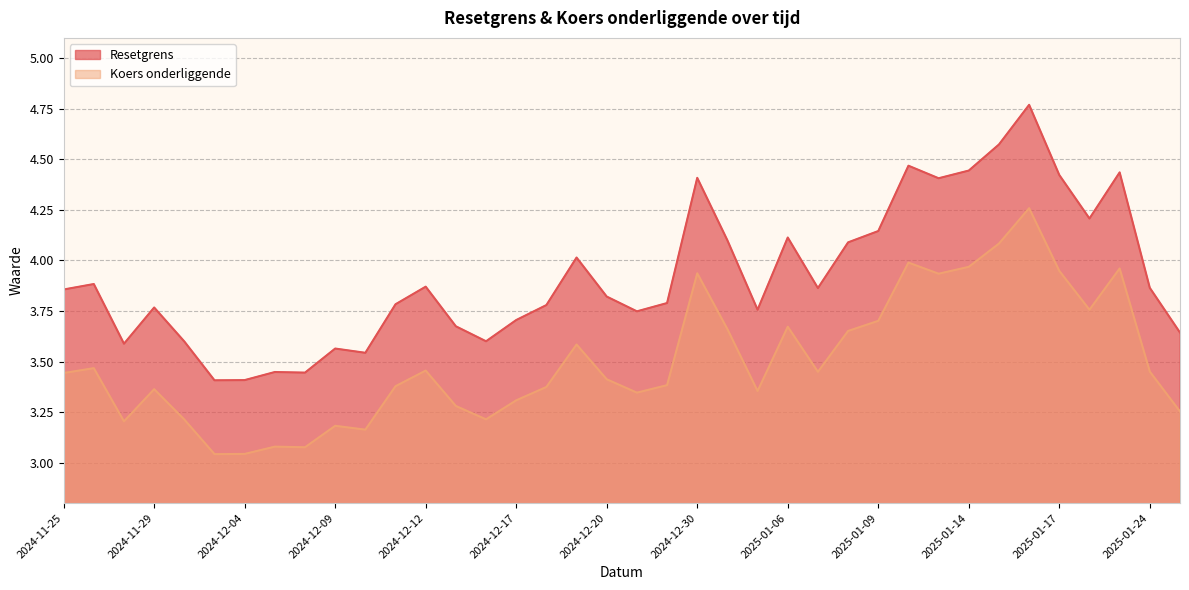

Read the Resetgrens value at 2024-12-10.

3.5